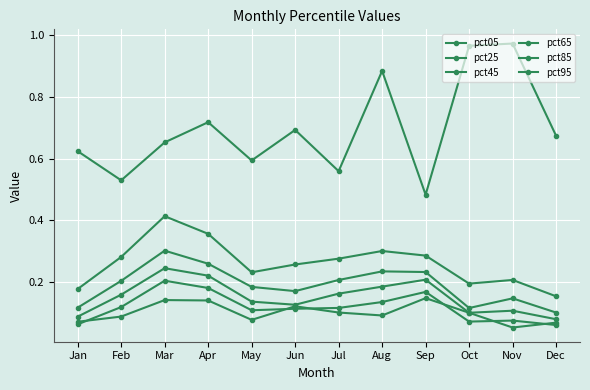

Reading right to left, transcribe all the data shown in this chart.

pct05: 0.1	0.1	0.1	0.1	0.1	0.1	0.1	0.1	0.1	0.1	0.1	0.1
pct25: 0.1	0.1	0.1	0.2	0.1	0.1	0.1	0.1	0.2	0.2	0.1	0.1
pct45: 0.1	0.1	0.1	0.2	0.2	0.2	0.1	0.1	0.2	0.2	0.2	0.1
pct65: 0.1	0.1	0.1	0.2	0.2	0.2	0.2	0.2	0.3	0.3	0.2	0.1
pct85: 0.2	0.2	0.2	0.3	0.3	0.3	0.3	0.2	0.4	0.4	0.3	0.2
pct95: 0.7	1.0	1.0	0.5	0.9	0.6	0.7	0.6	0.7	0.7	0.5	0.6